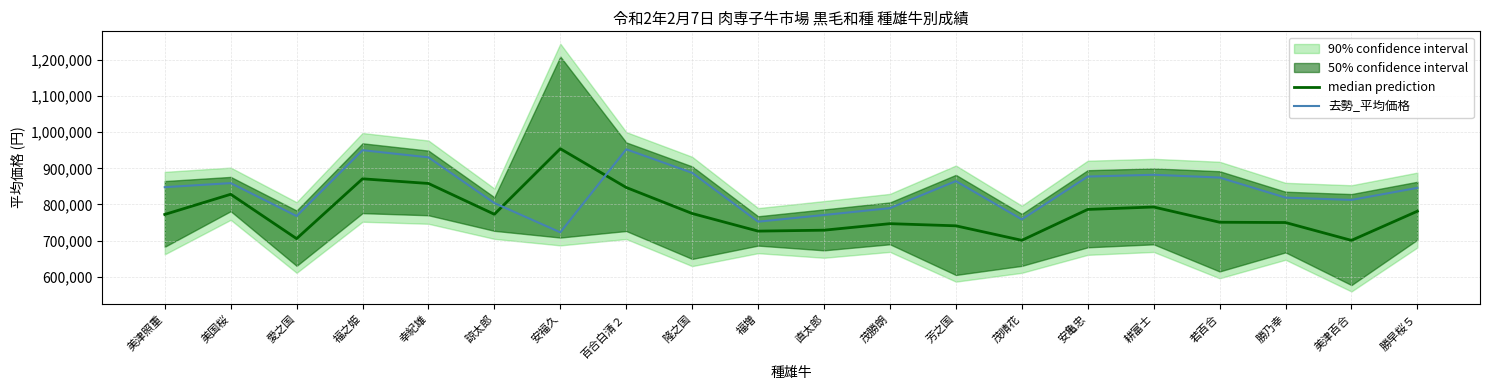

At which category is the sum across all series the highest?

福之姫